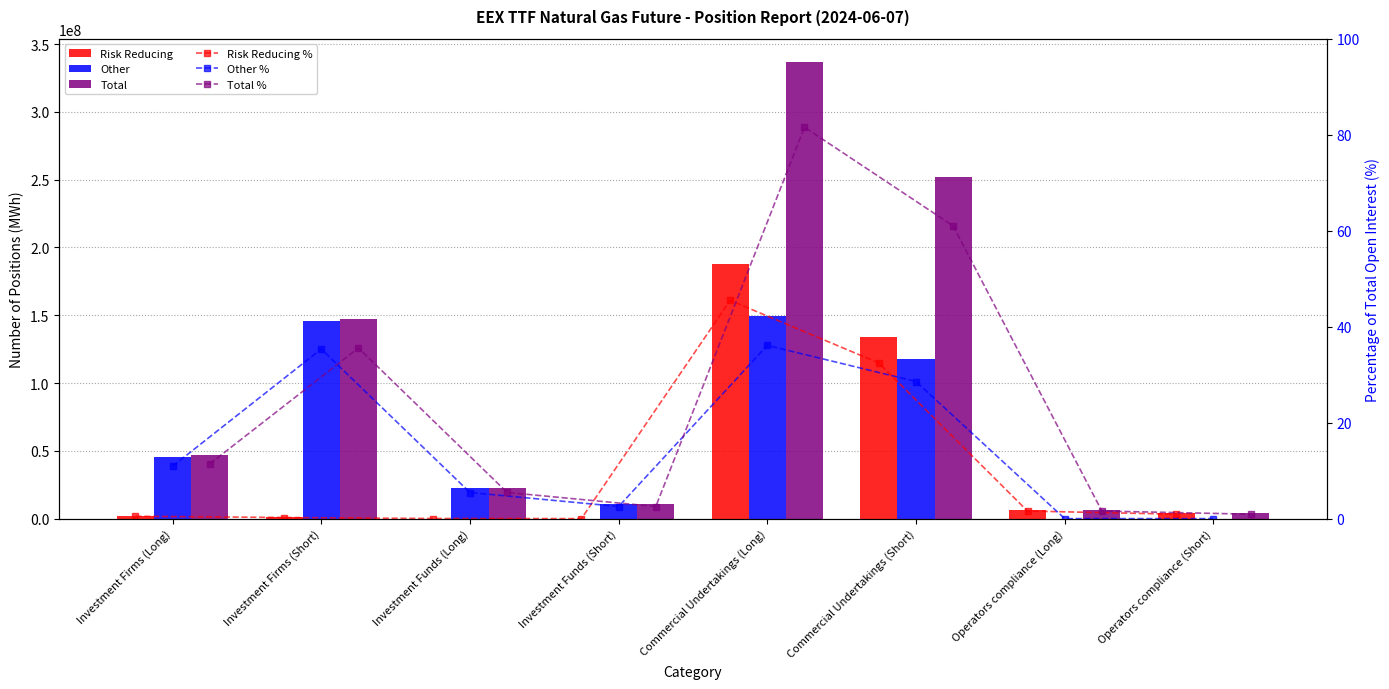

At which category is the sum across all series the highest?

Commercial Undertakings (Long)